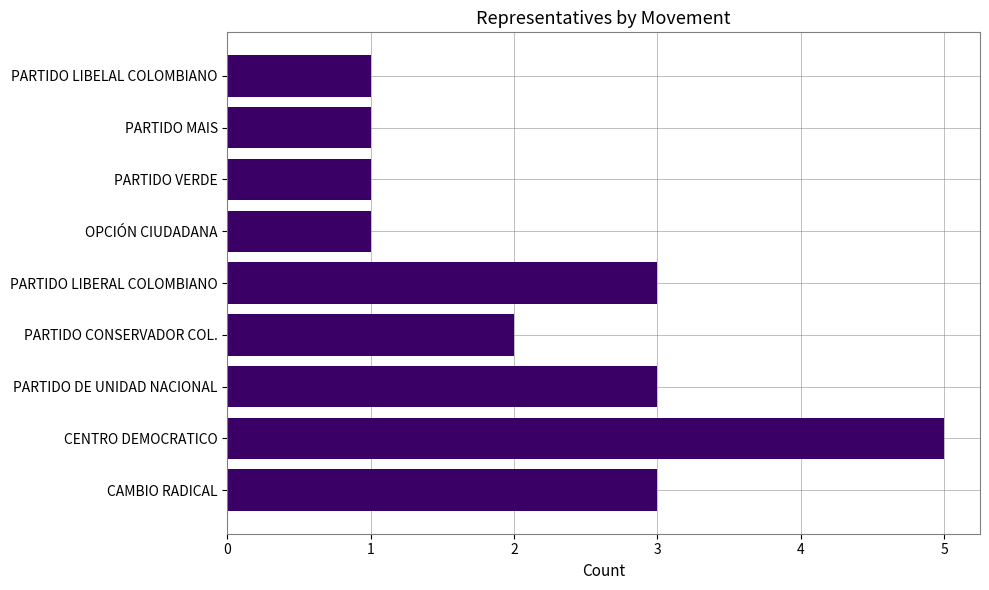

Which has a higher value, OPCIÓN CIUDADANA or PARTIDO LIBERAL COLOMBIANO?

PARTIDO LIBERAL COLOMBIANO